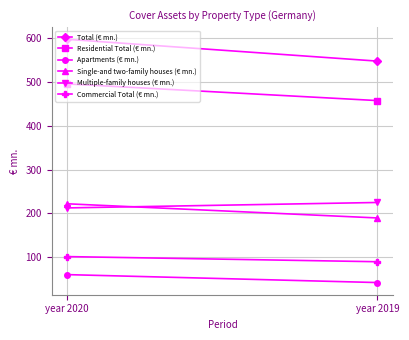

Reading left to right, extract all data points from this chart.

Total (€ mn.): year 2020=597.1	year 2019=547.4
Residential Total (€ mn.): year 2020=495.4	year 2019=457.4
Apartments (€ mn.): year 2020=60.6	year 2019=42.5
Single-and two-family houses (€ mn.): year 2020=222.1	year 2019=189.8
Multiple-family houses (€ mn.): year 2020=212.7	year 2019=225.1
Commercial Total (€ mn.): year 2020=101.7	year 2019=90.0